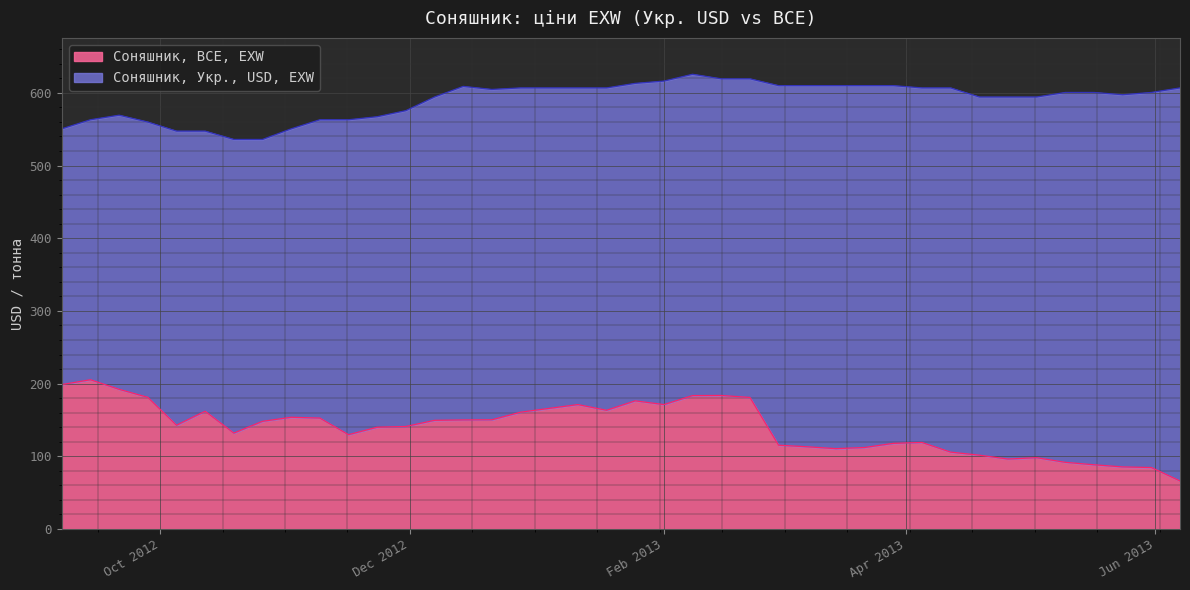

Where is the first local maximum for Соняшник, Укр., USD, EXW?

2012-09-21